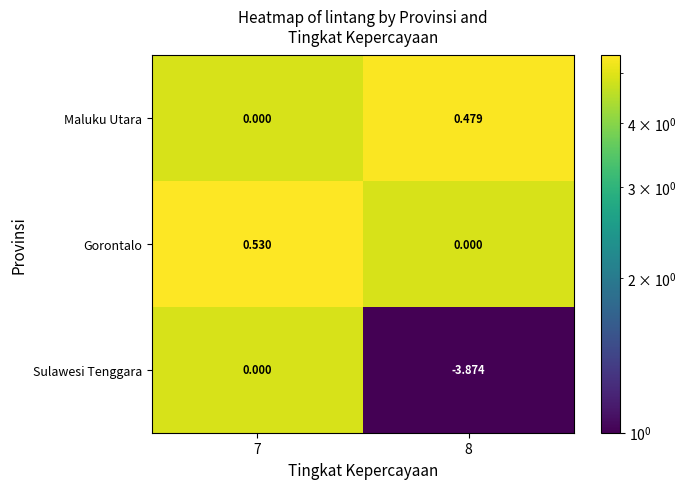

Rank the series at 8 from highest to lowest value.

Maluku Utara, Gorontalo, Sulawesi Tenggara